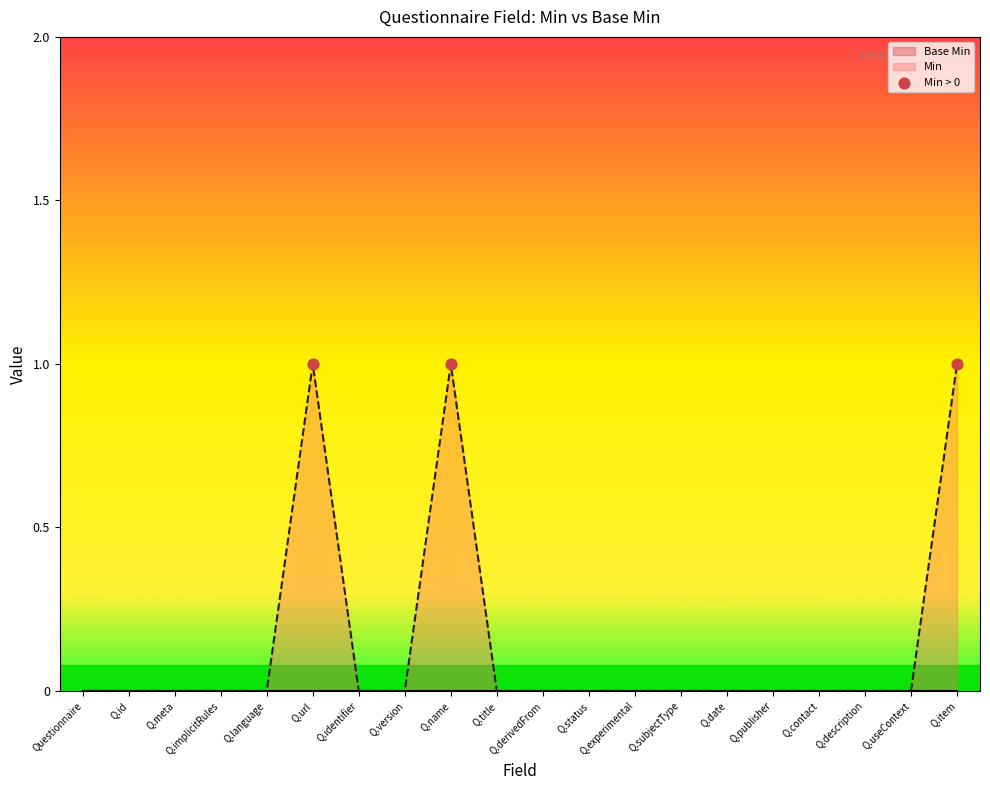

Is it true that Min equals 0 at Q.title?

True